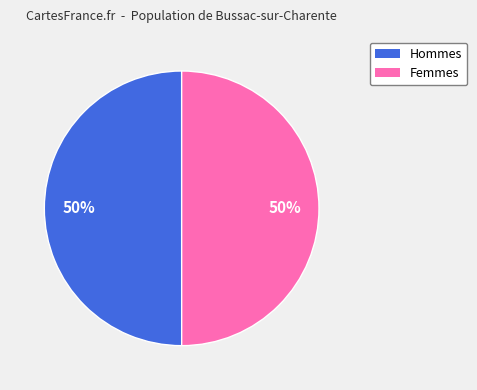

To the nearest percent, what is the average slice percentage?

50%